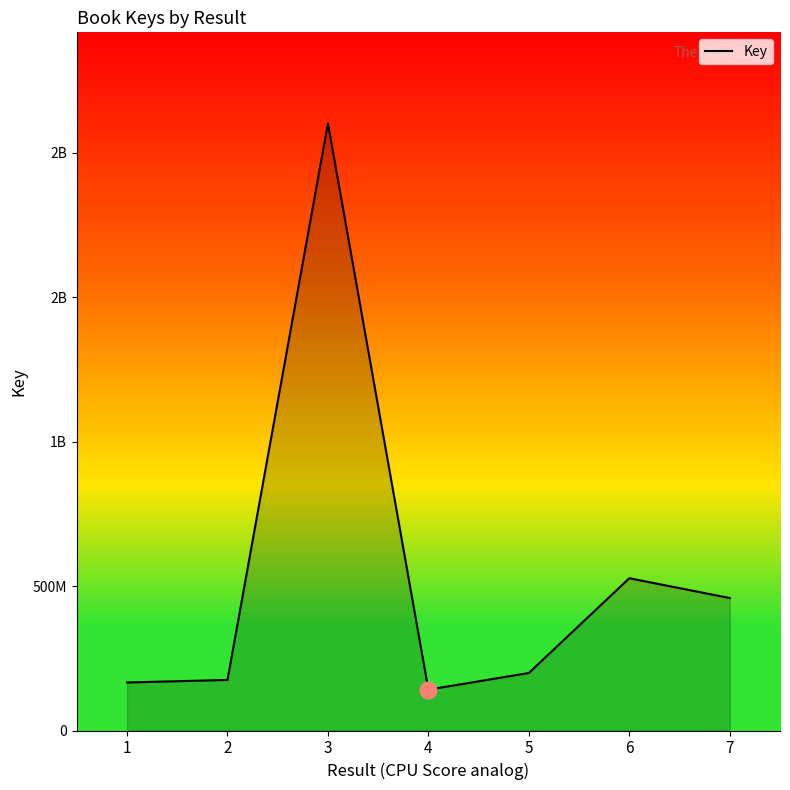

How many values exceed 199315028?

3